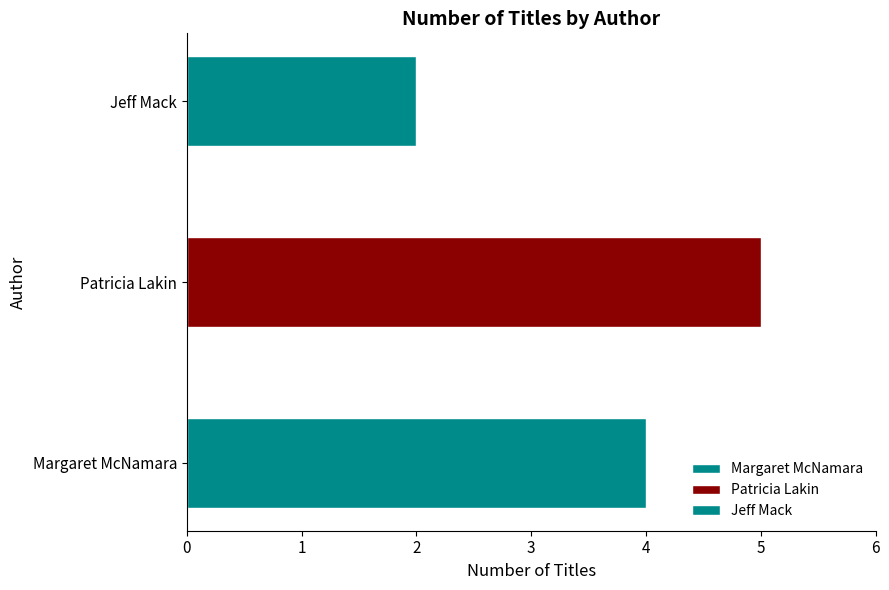

Which has a higher value, Margaret McNamara or Jeff Mack?

Margaret McNamara